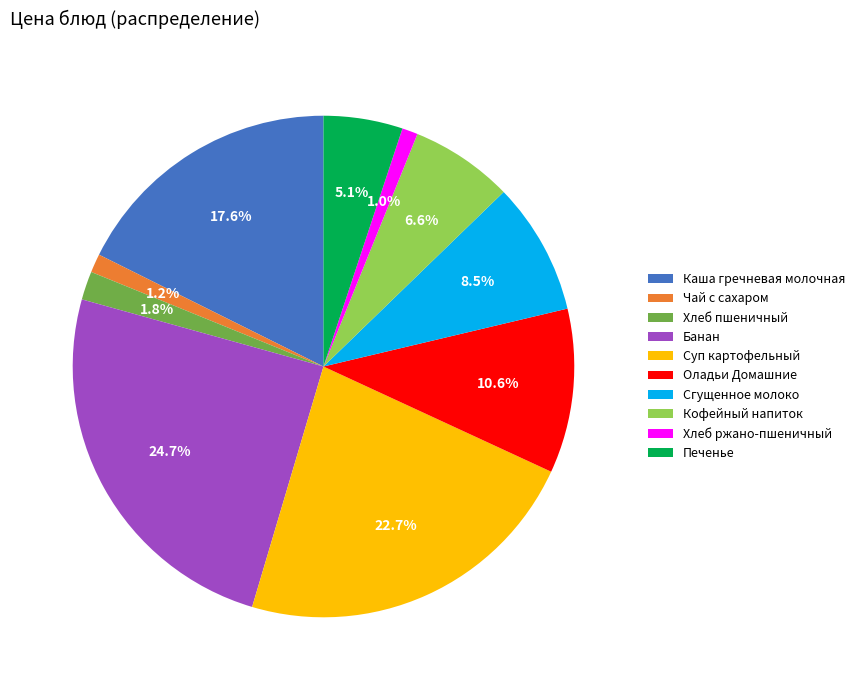

Which category has the biggest portion of the pie?

Банан